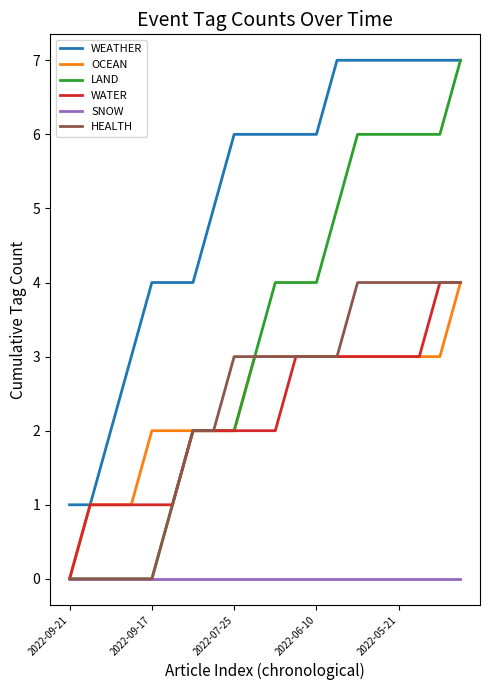

What is the maximum value shown in the chart?

7